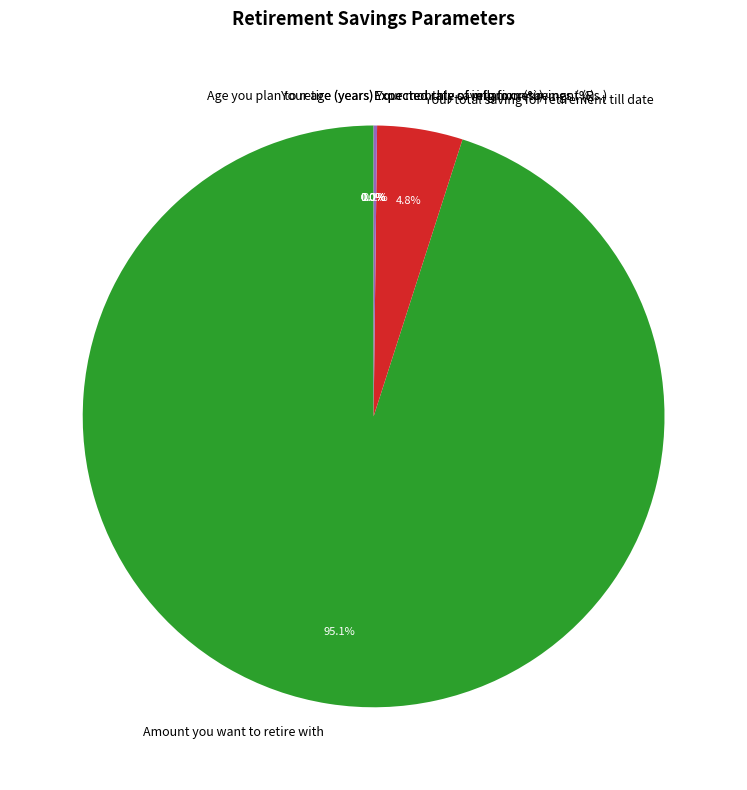

Does Amount you want to retire with account for over 50% of the chart?

Yes